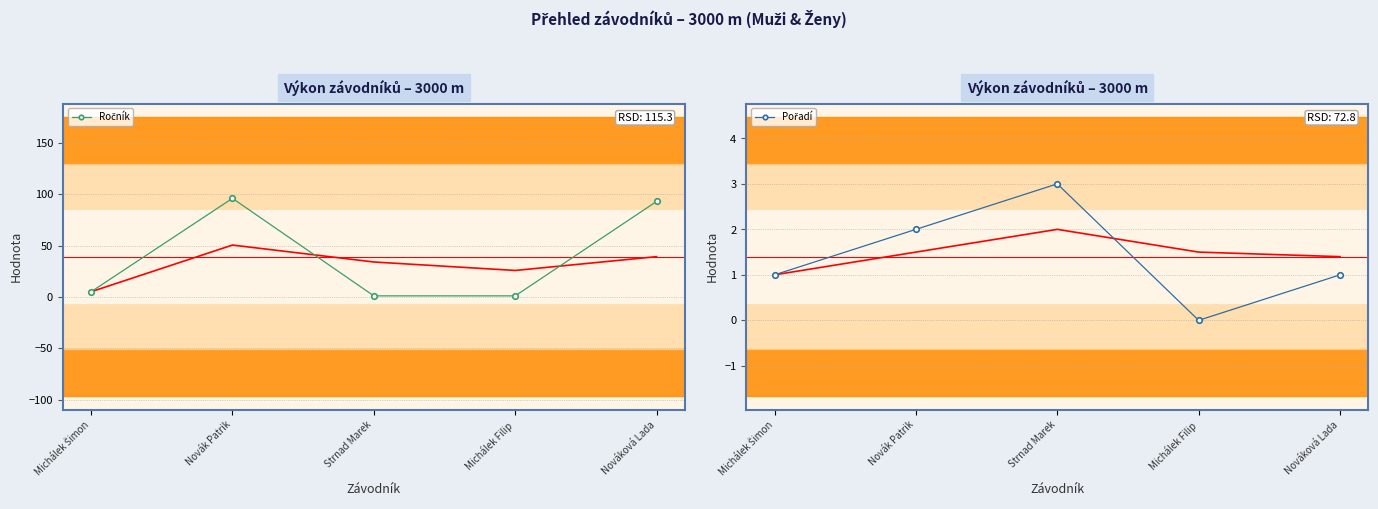

What is the total value across all series at Michálek Filip?

1